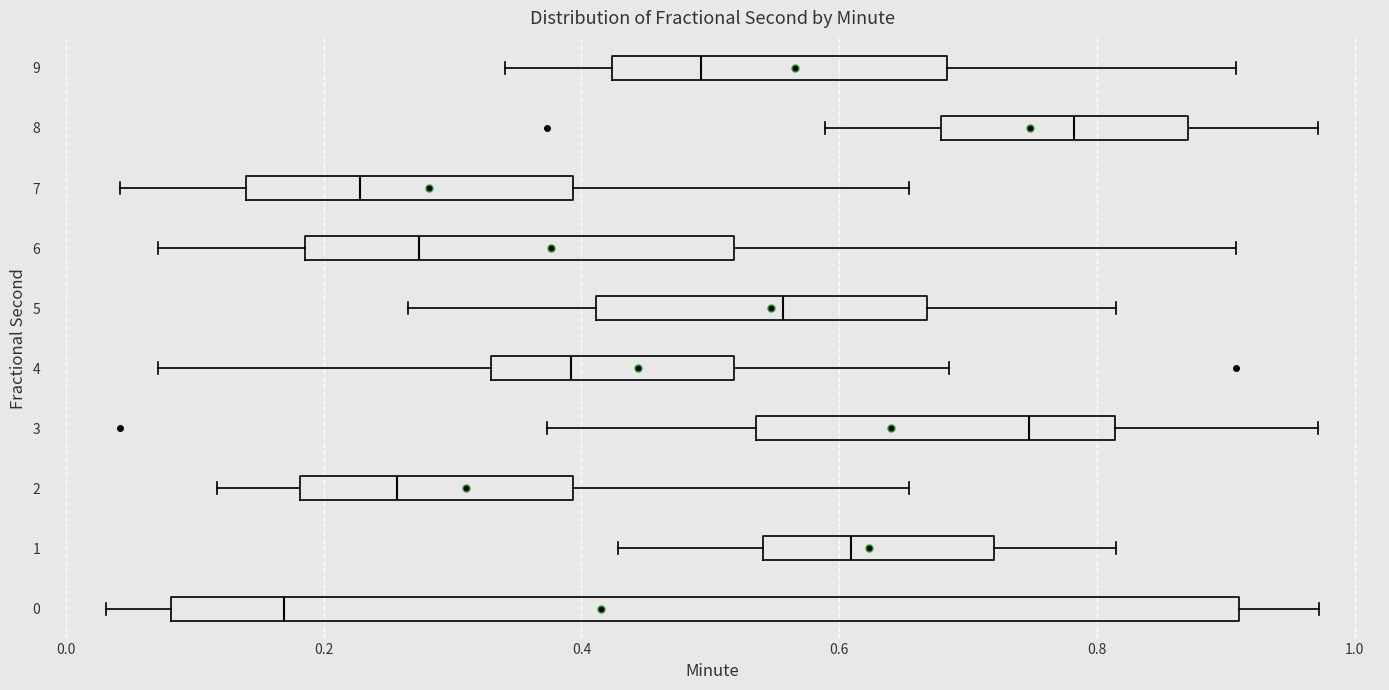

Which box has the furthest to the right median line?

8